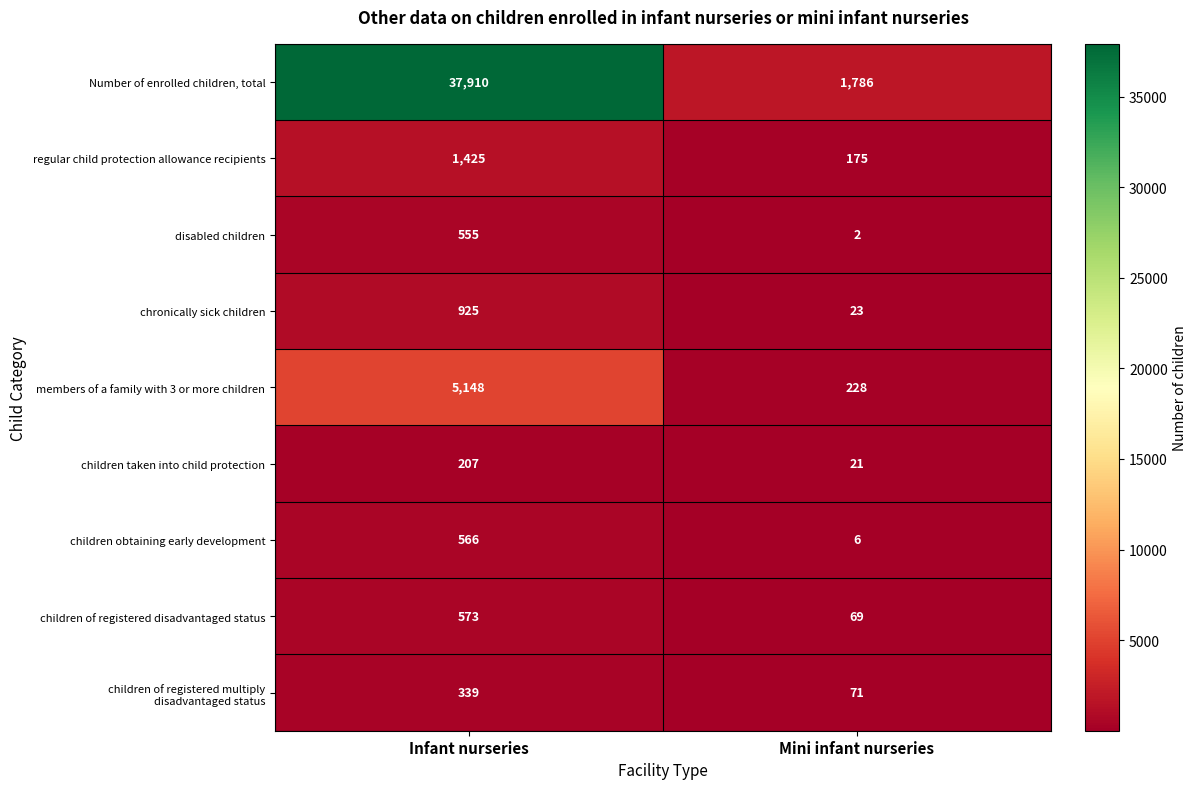

At how many categories does at least one series exceed 36536?

1